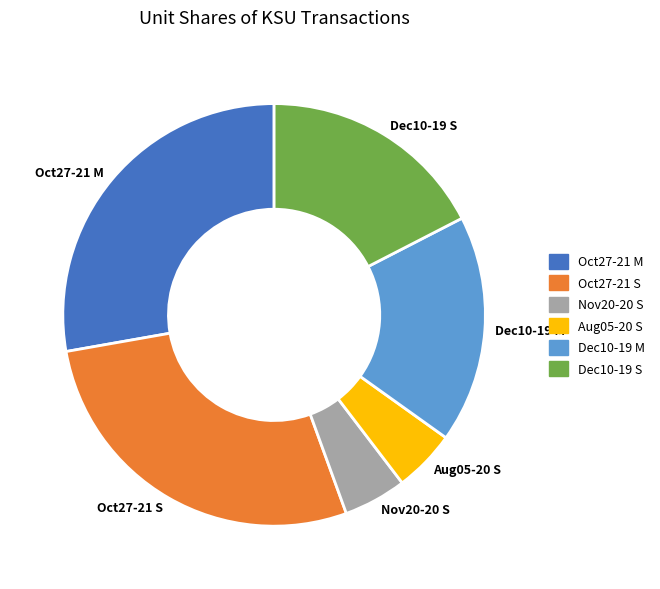

Approximately how many times larger is the value at Dec10-19 M compared to Oct27-21 M?

0.6